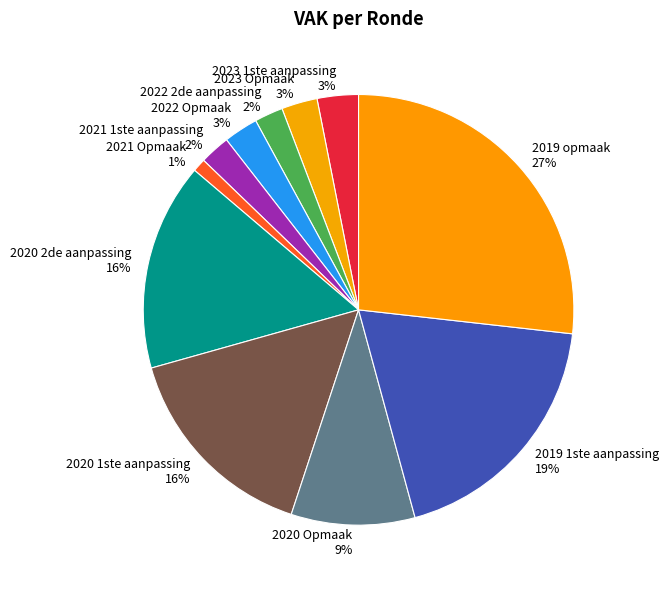

What percentage is the 2019 1ste aanpassing slice, to the nearest percent?

19%